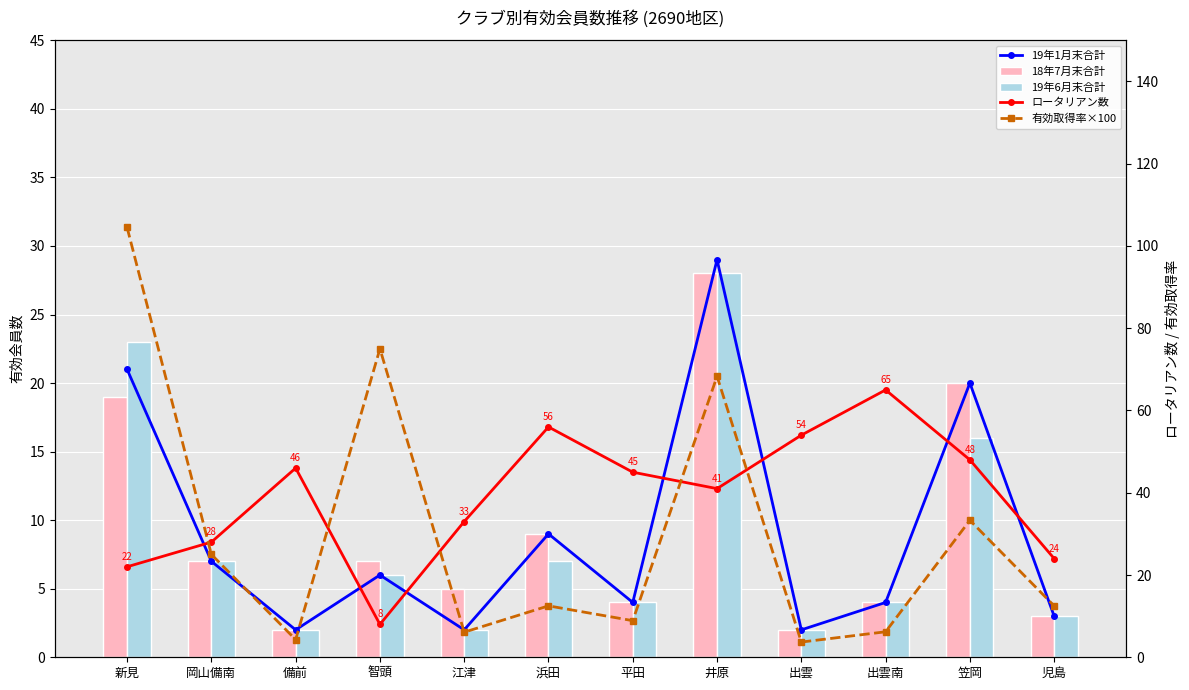

The 有効取得率×100 series shows 1.1 at 備前. True or false?

False